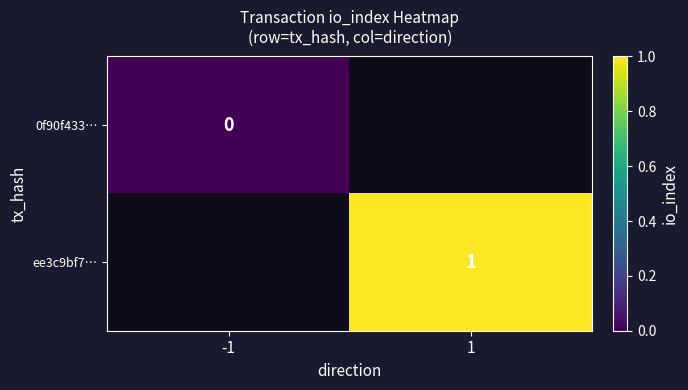

The value of ee3c9bf7… at 1 is 2. True or false?

False